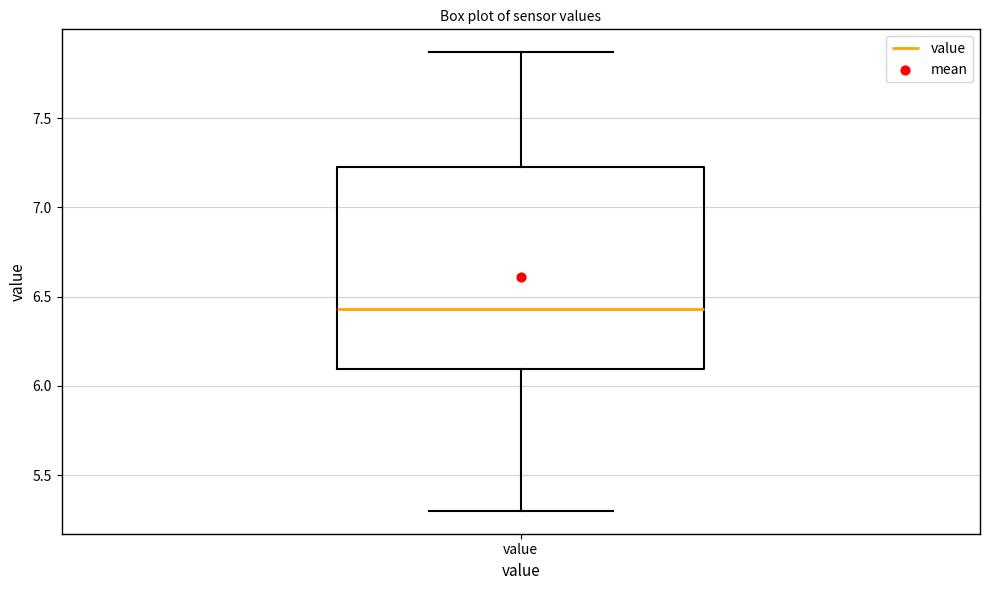

Transcribe this box plot: give where the median line is, the range the box spans, and where the two whiskers end, as read against the y-axis. The values are not printed on the chart, so give them approximately, as read against the axis.

median 6.45, box 6.10 to 7.25, whiskers 5.30 to 7.85